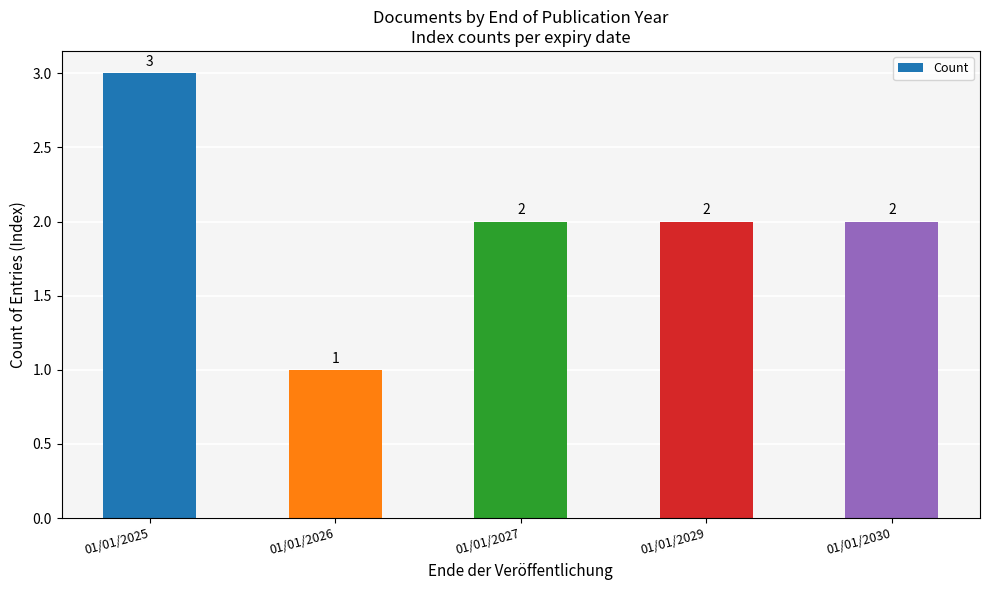

What is the ratio of the value at 01/01/2027 to the value at 01/01/2025?

0.7